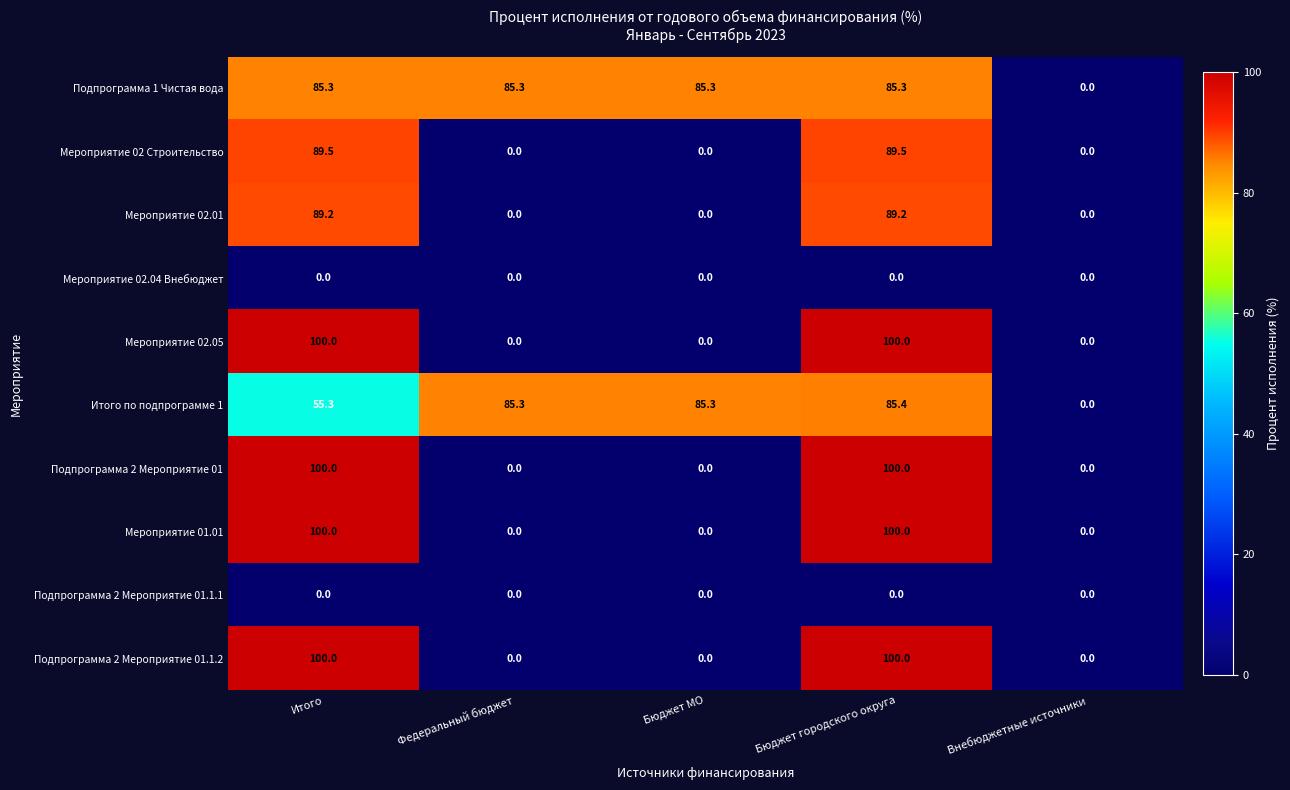

What is the highest value of the Подпрограмма 2 Мероприятие 01.1.2 series?

100.0